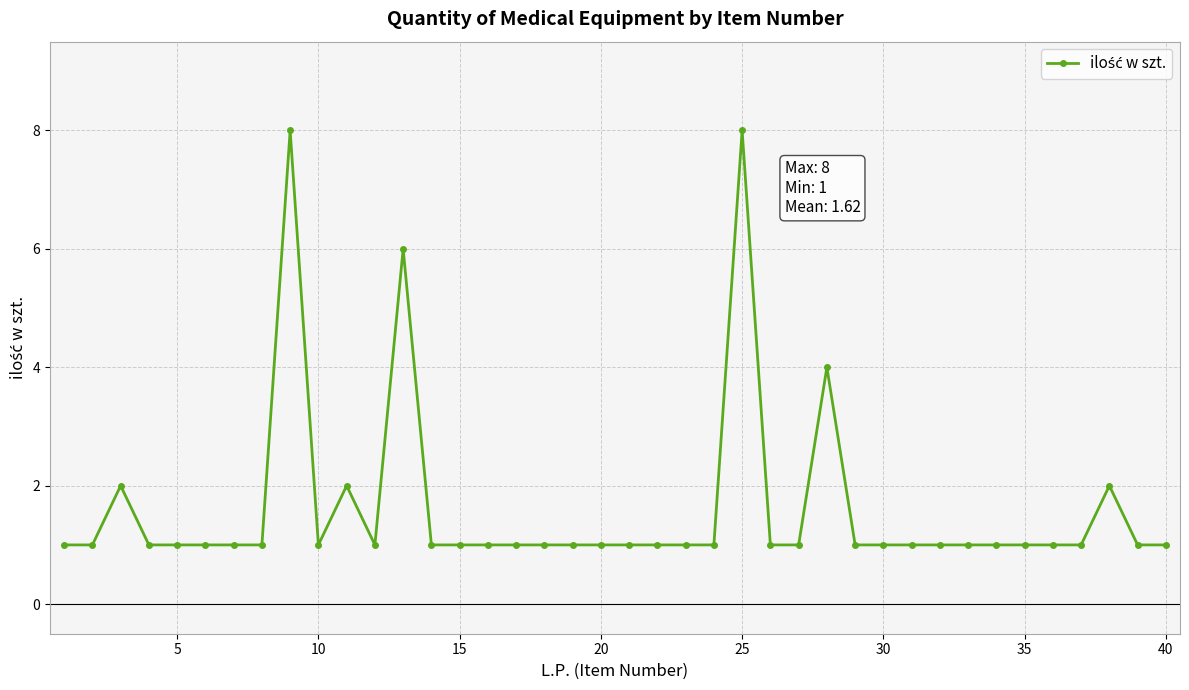

What is the difference between the maximum and minimum values?

7